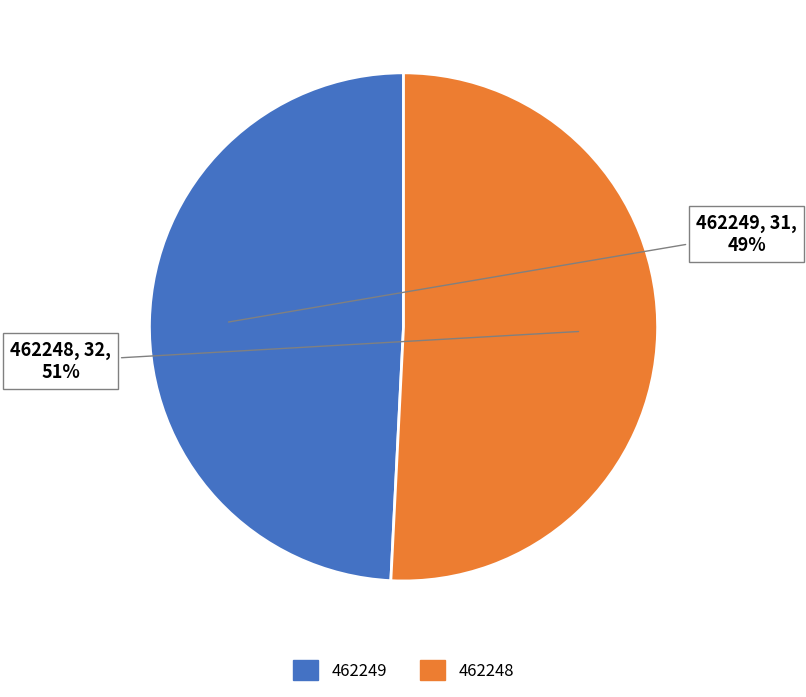

Is the sum of 462249 and 462248 greater than half?

Yes